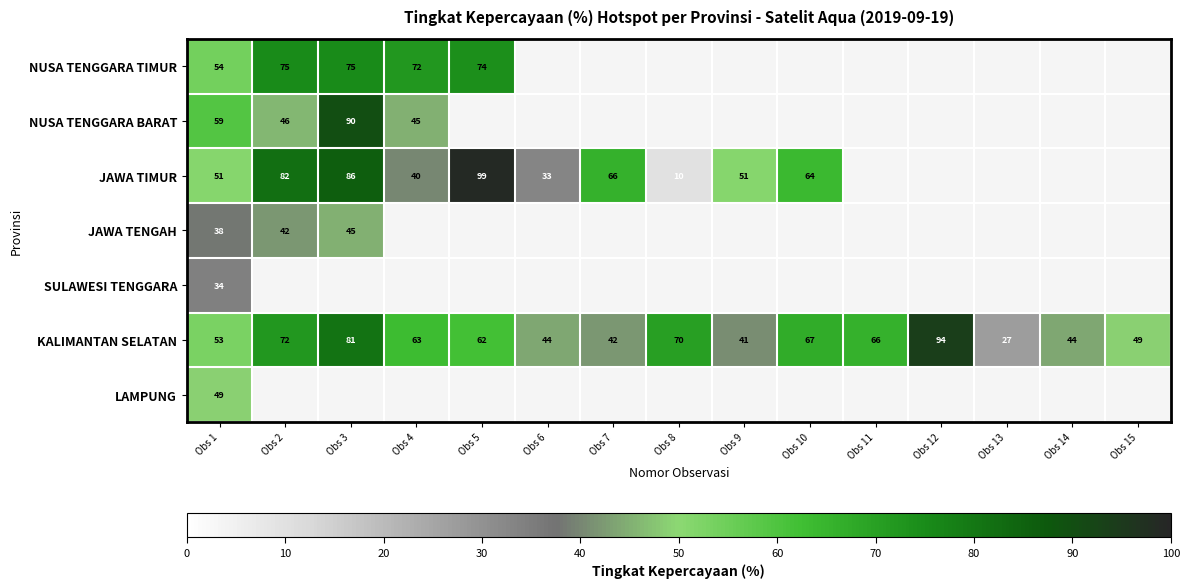

True or false: KALIMANTAN SELATAN has a value of 27 at Obs 13.

True